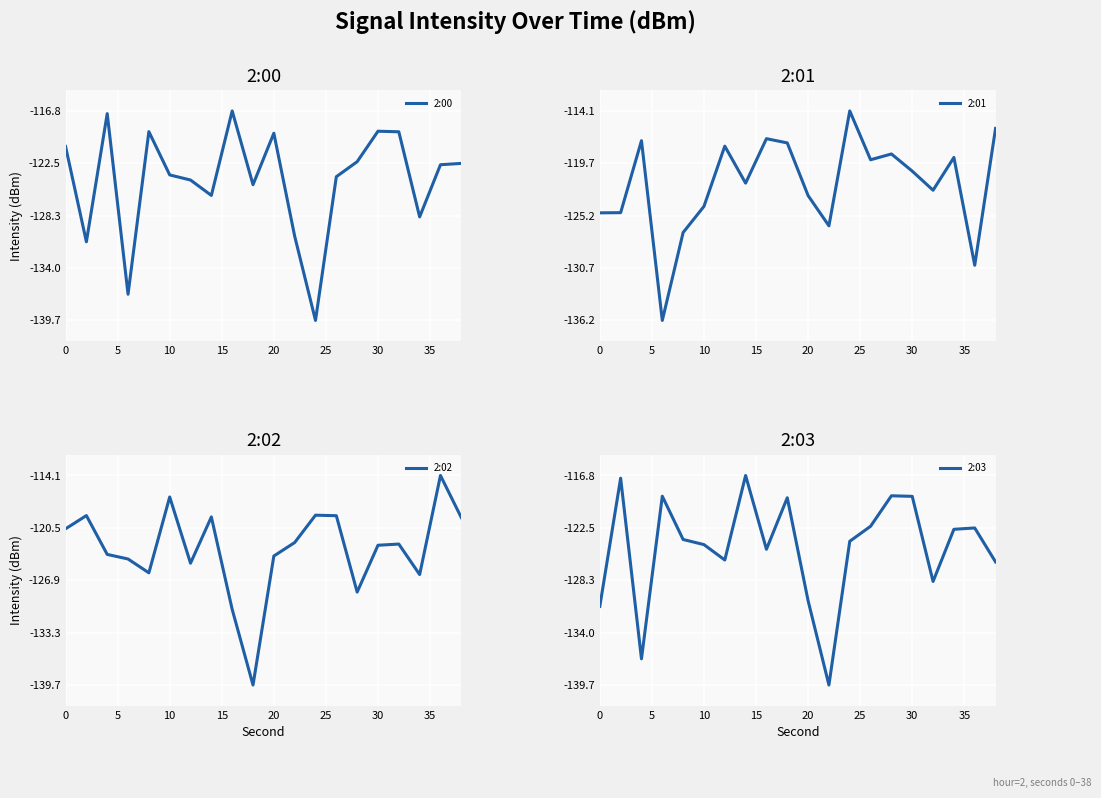

Which series ends up on top after the final intersection of 2:02 and 2:03?

2:02